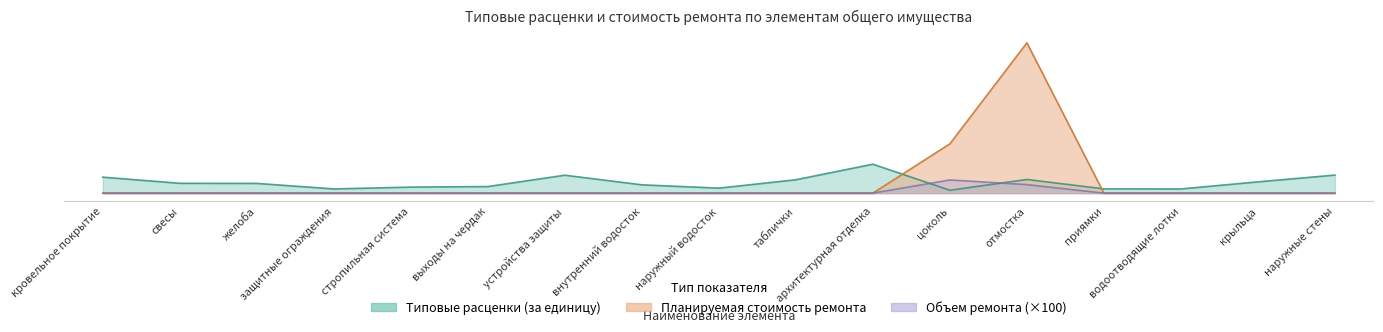

Is it true that Типовые расценки (за единицу) equals 2.7 at водоотводящие лотки?

True